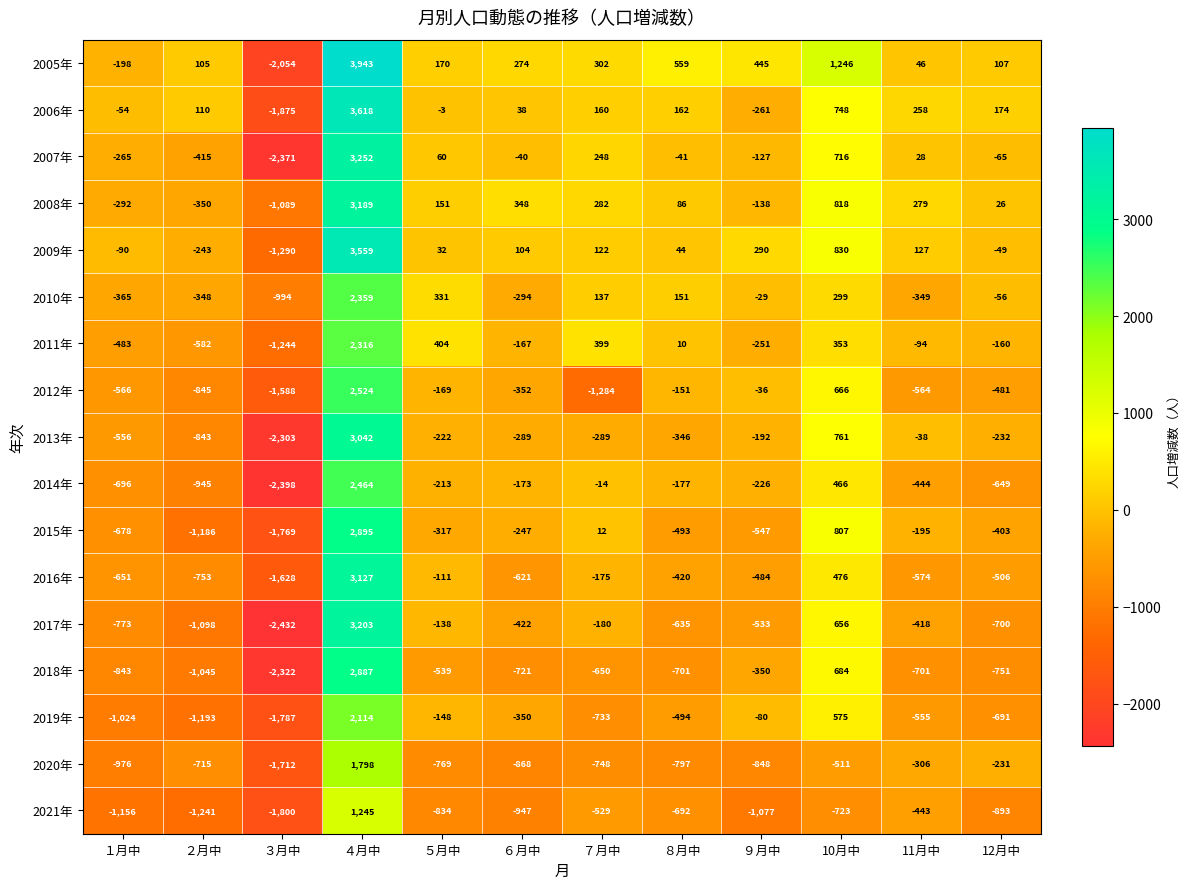

True or false: 2017年 has a value of -533 at ９月中.

True